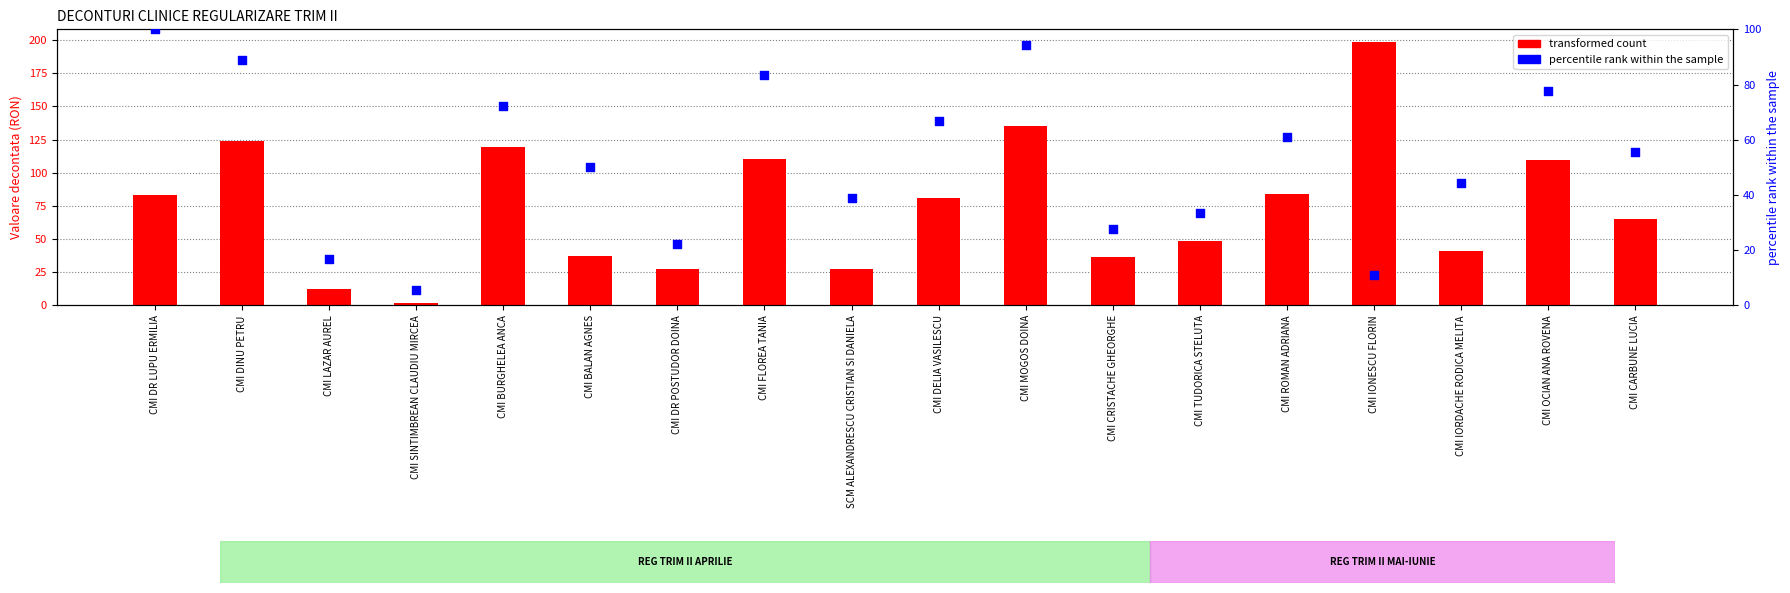

Is the value of percentile rank within the sample at CMI IORDACHE RODICA MELITA greater than the value of transformed count at CMI OCIAN ANA ROVENA?

No